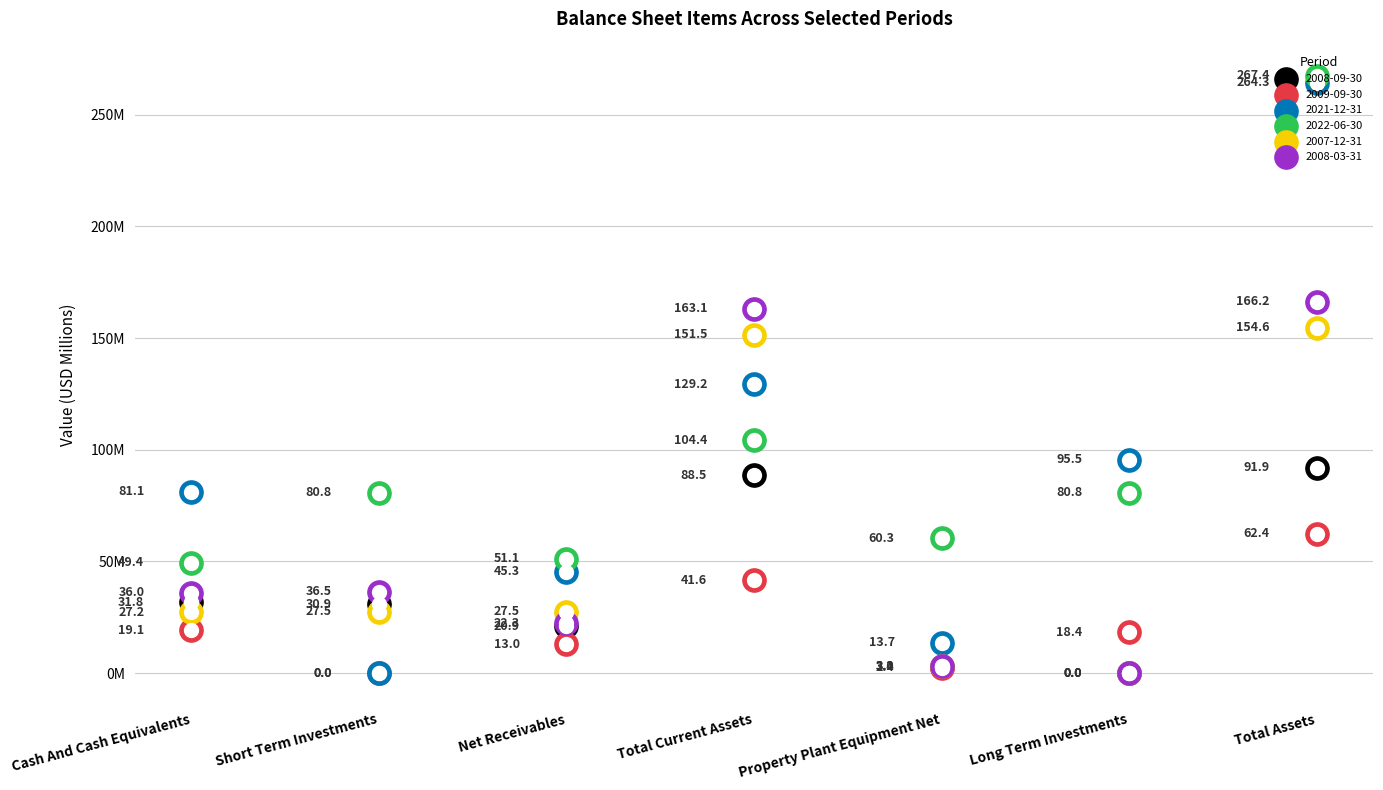

Which series has the widest spread of Y values?

2021-12-31